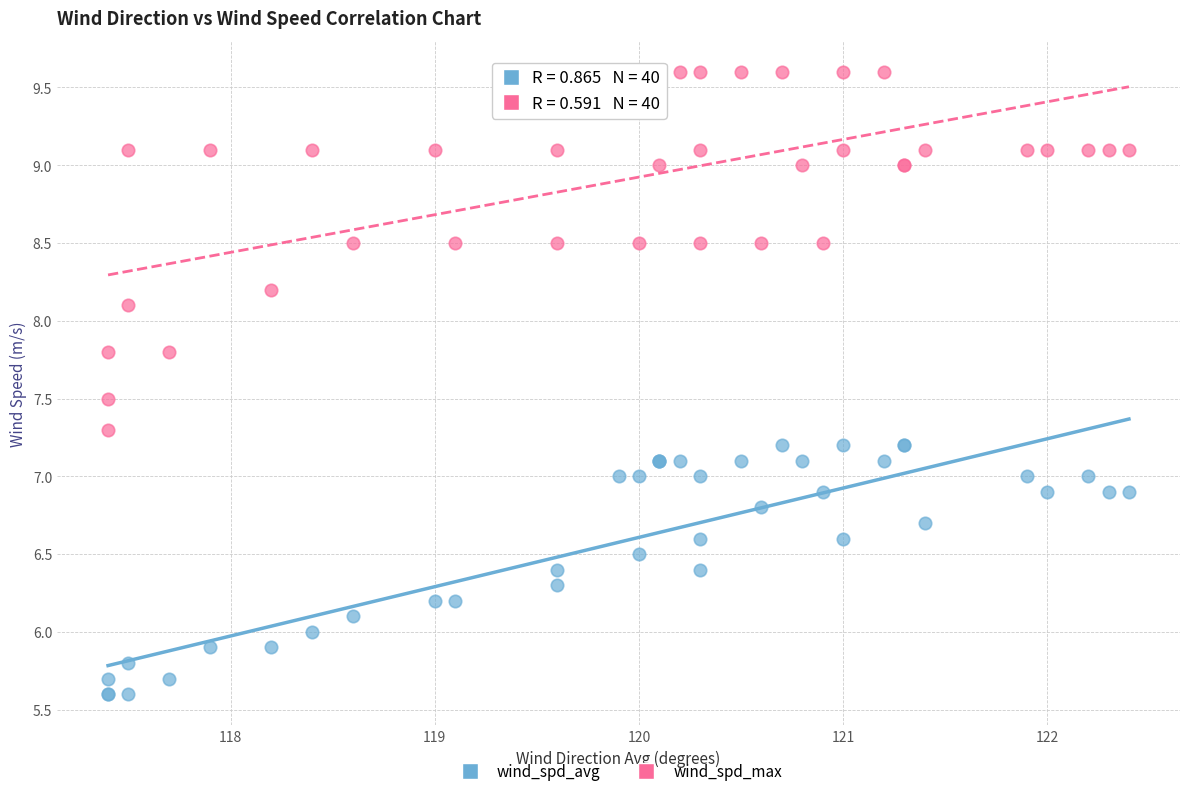

In the wind_spd_max series, what Y value is closest to 8?

8.1